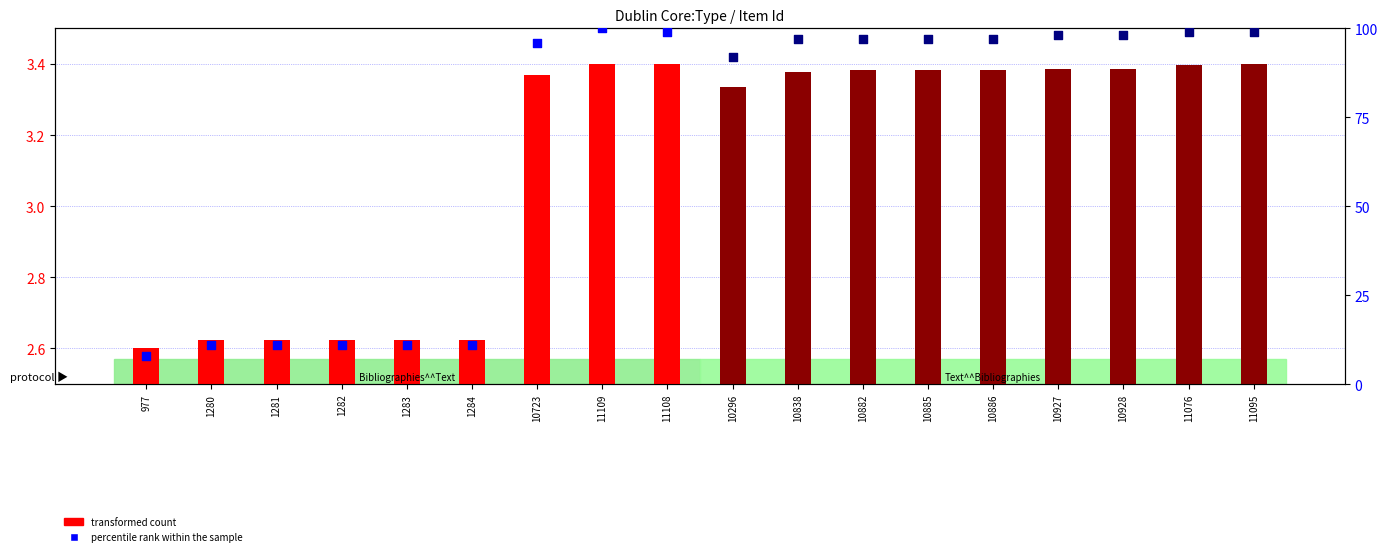

Which series has the largest Y range (max minus min)?

percentile rank (Bibliographies^^Text)